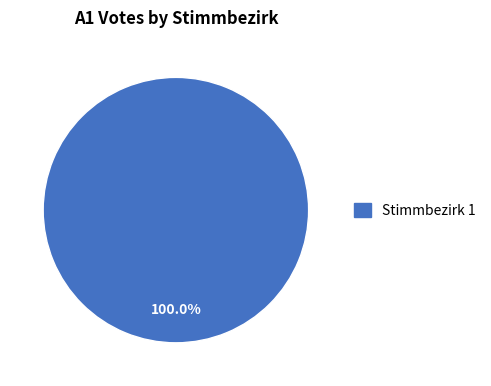

Count the number of slices in the pie.

1